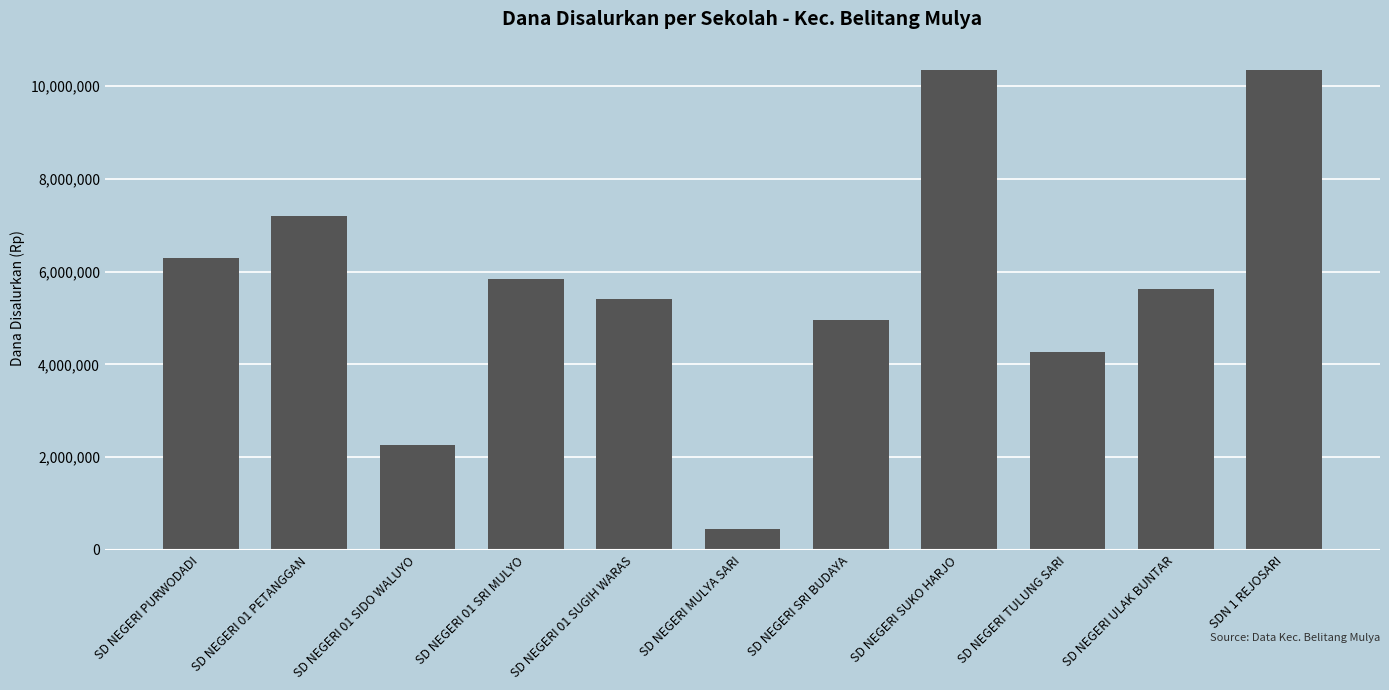

Are the bars grouped side by side (vs. stacked)?

No